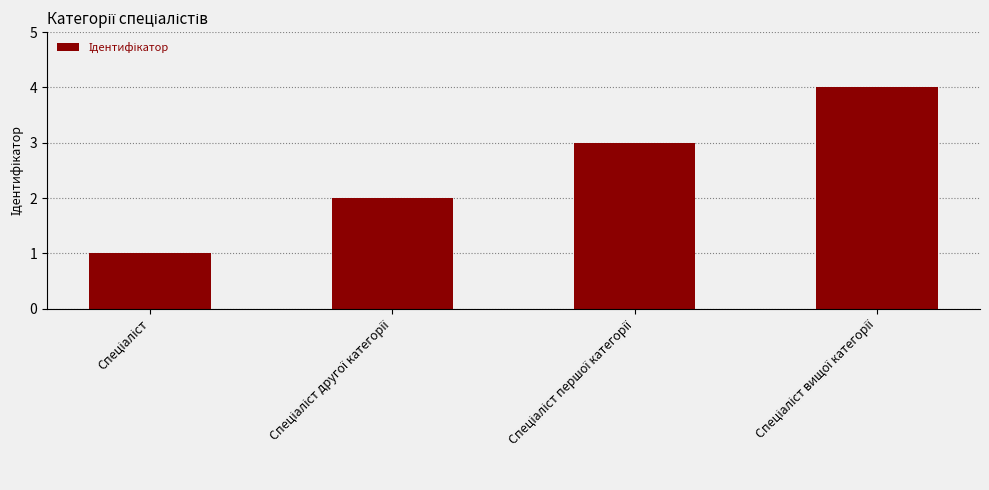

How many bars are there in total?

4